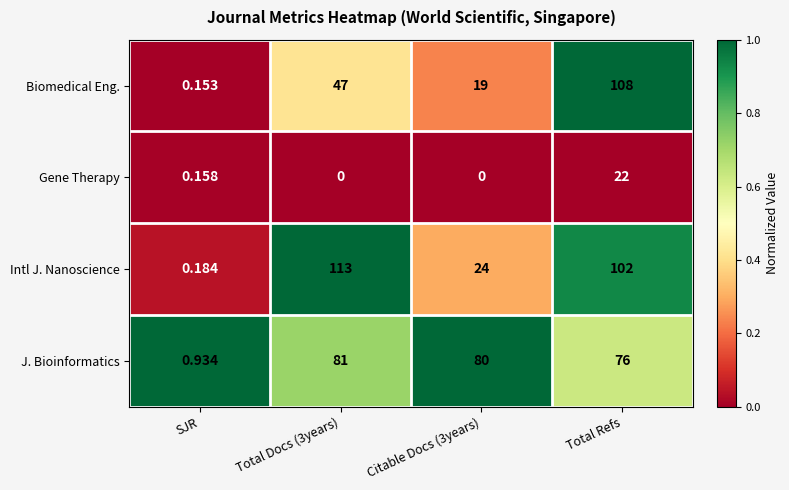

How many categories are shown in the chart?

4